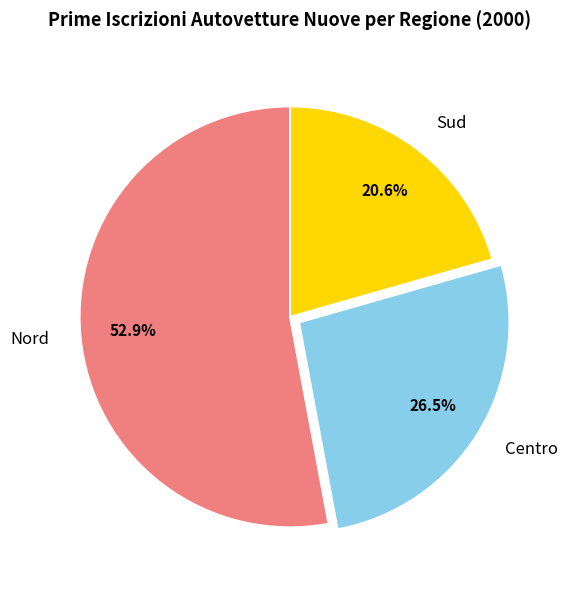

Which slice represents more than half of the pie?

Nord